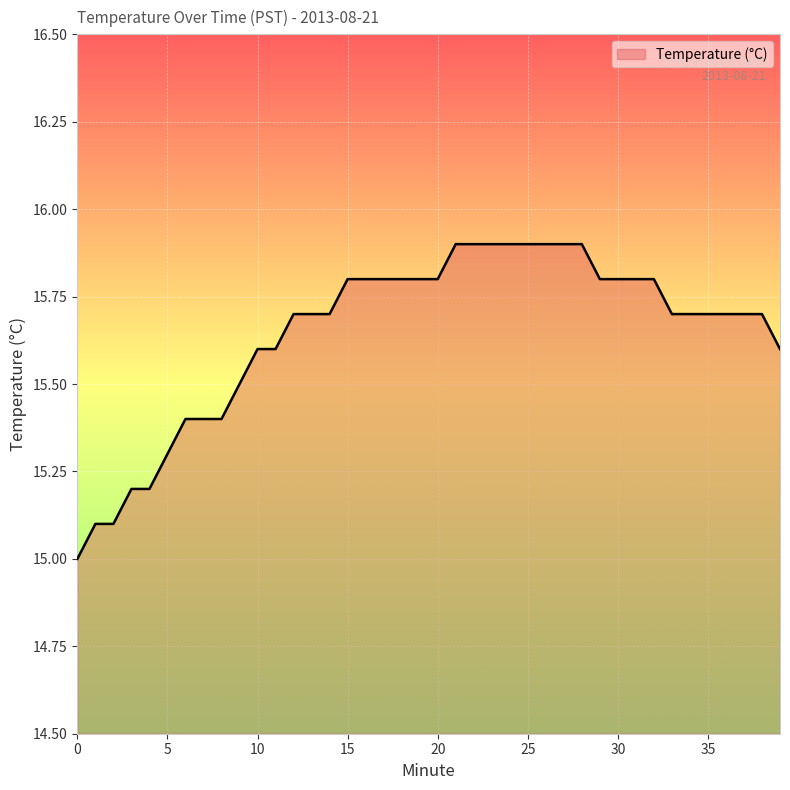

What is the difference between the maximum and minimum values?

0.9